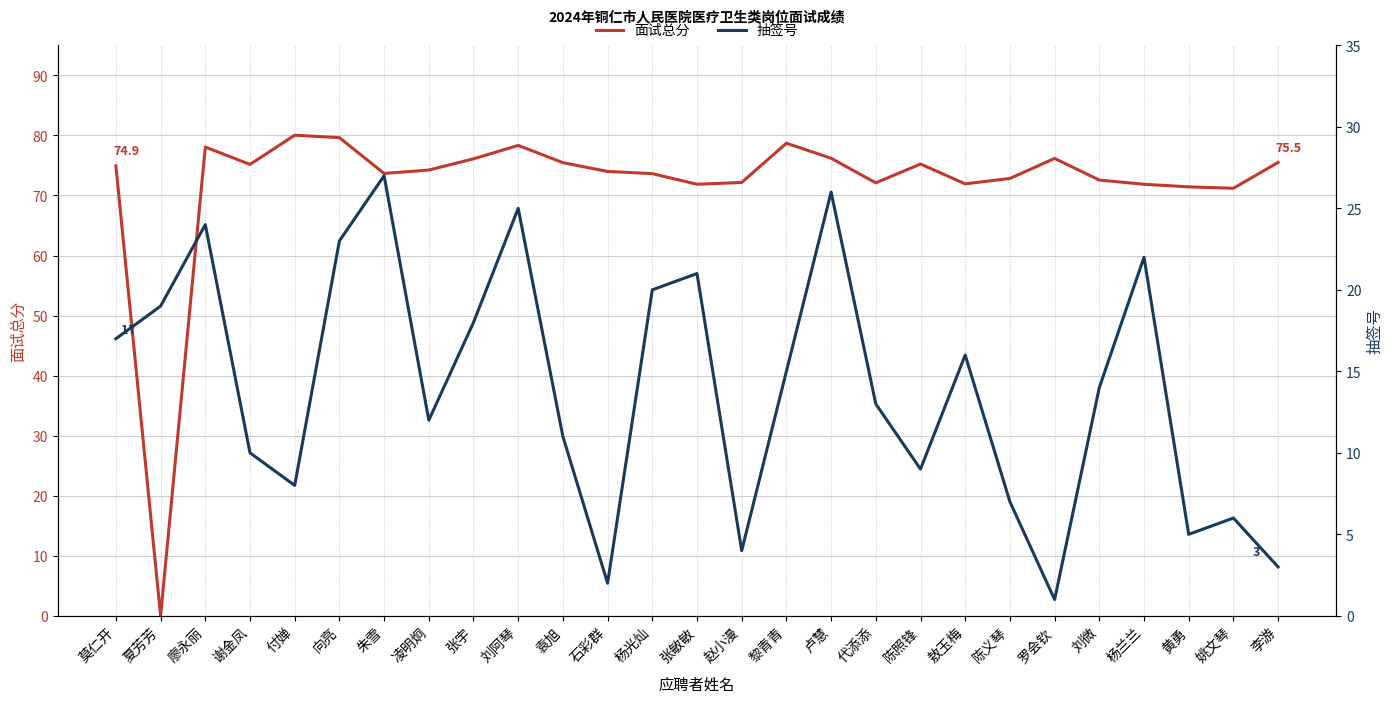

What is the label of the 9th point from the left?

张宇